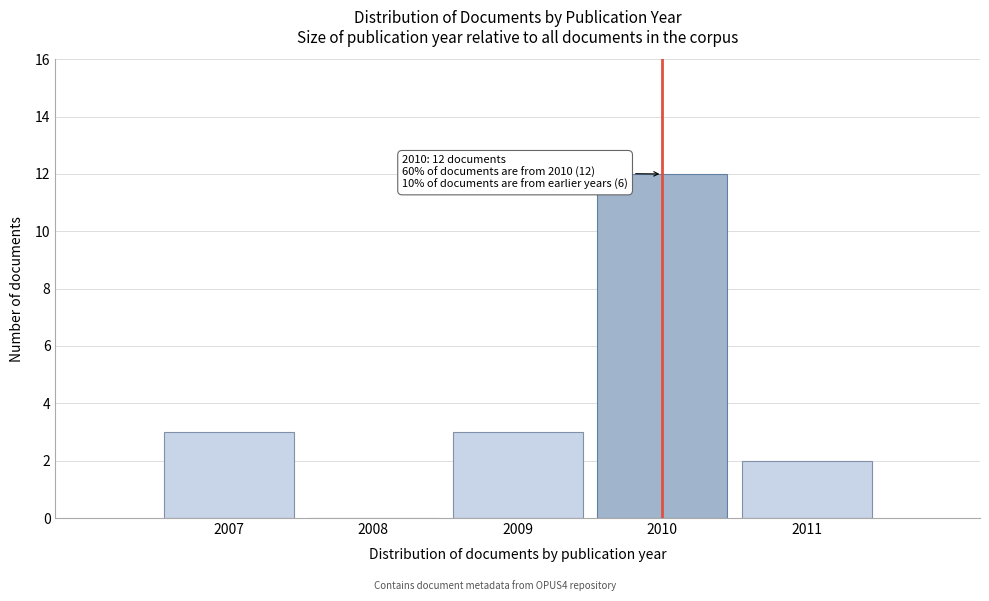

Reading right to left, transcribe all the data shown in this chart.

2011=2	2010=12	2009=3	2008=0	2007=3